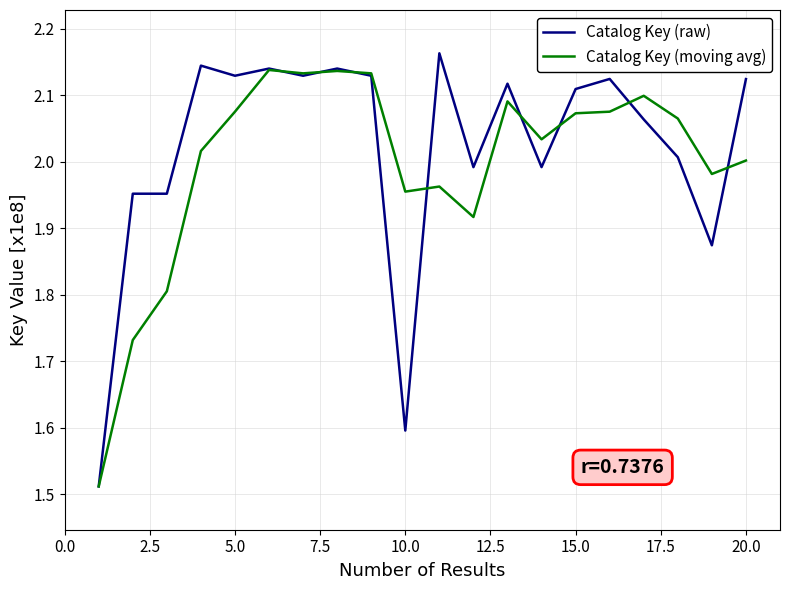

What are all the series names shown in the legend?

Catalog Key (raw), Catalog Key (moving avg)